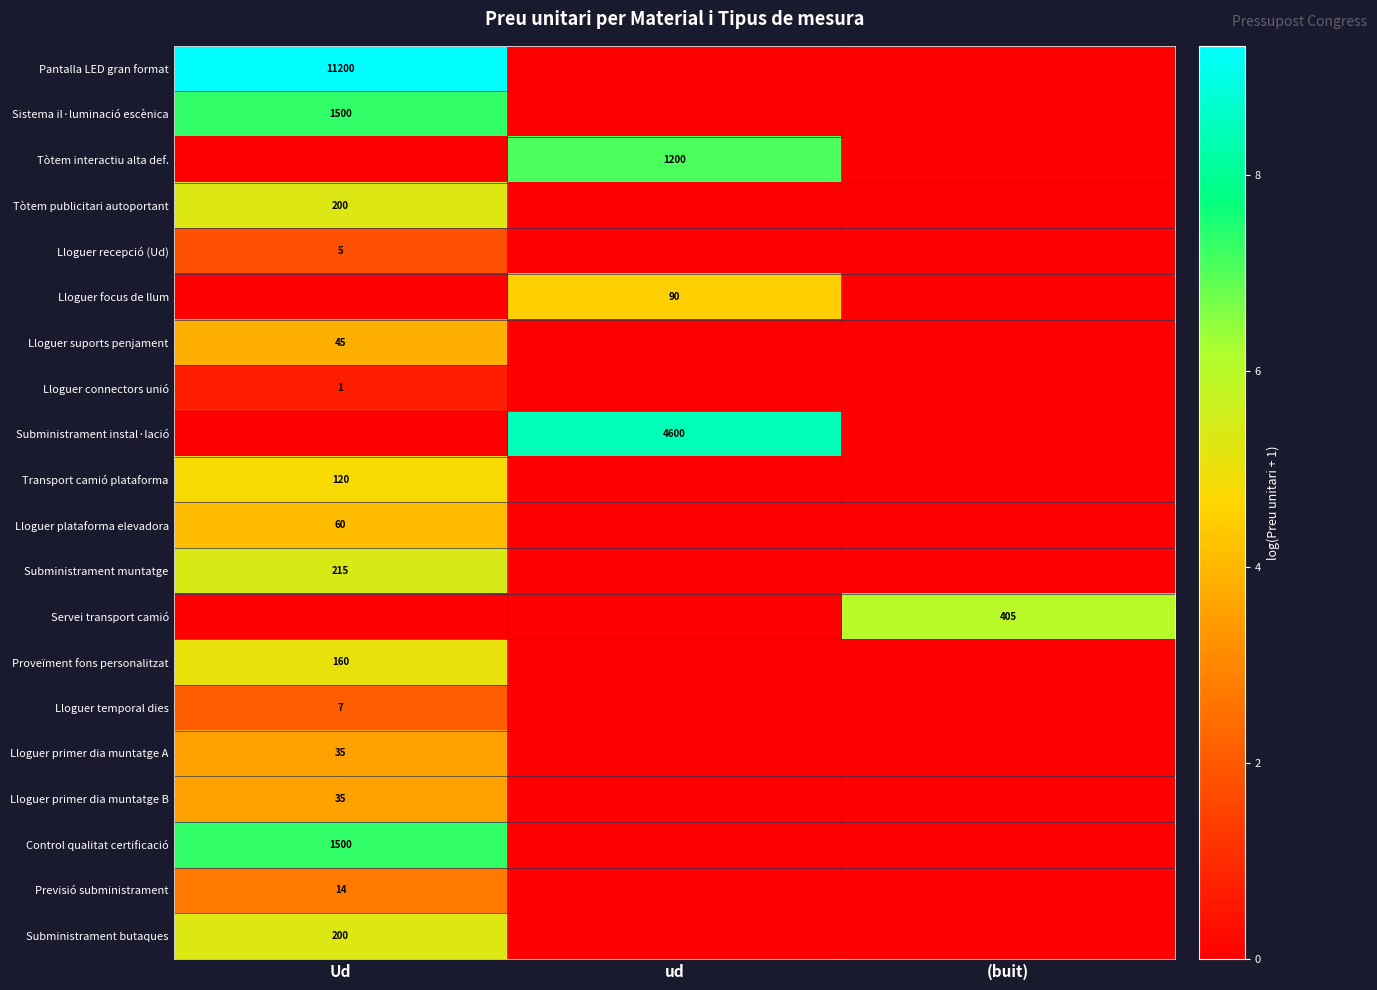

True or false: Tòtem interactiu alta def. has a value of 1200 at ud.

True